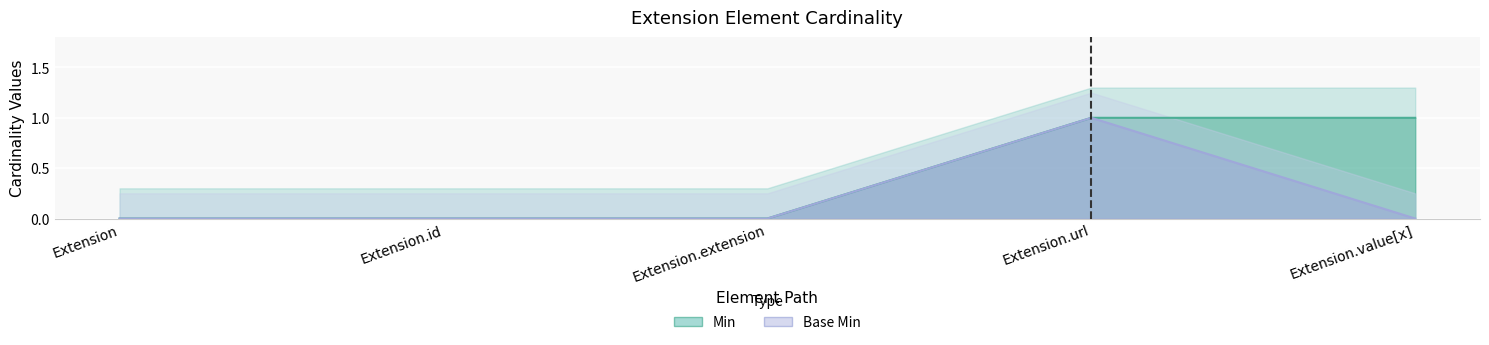

What is the difference between the maximum and minimum values in the Min series?

1